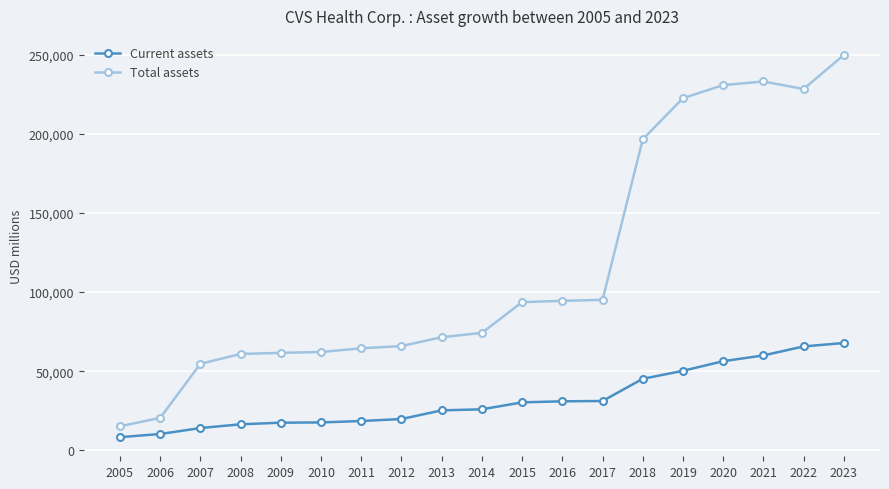

What is the smallest value displayed?

8393